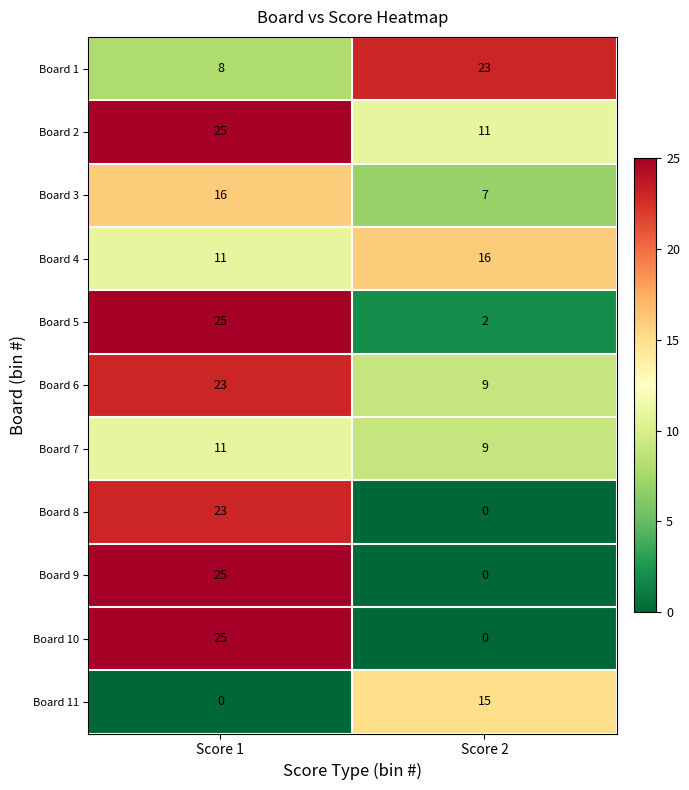

What is the total value across all series at Score 2?

92